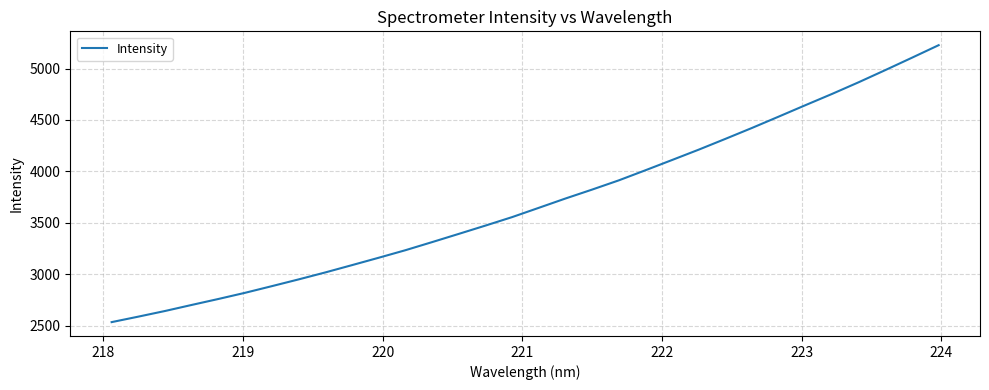

What is the maximum value shown in the chart?

5227.1